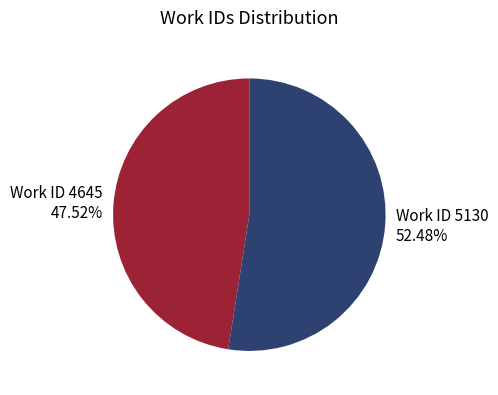

Which has a higher value, Work ID 4645 or Work ID 5130?

Work ID 5130